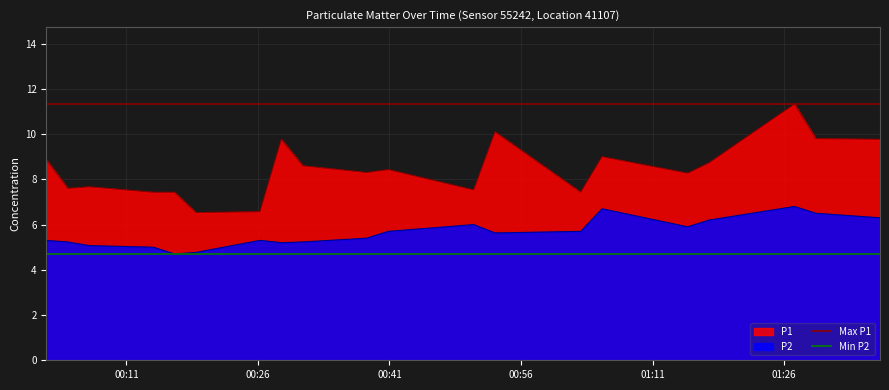

What is the value of the Max P1 point at the 2nd from the left?

11.3